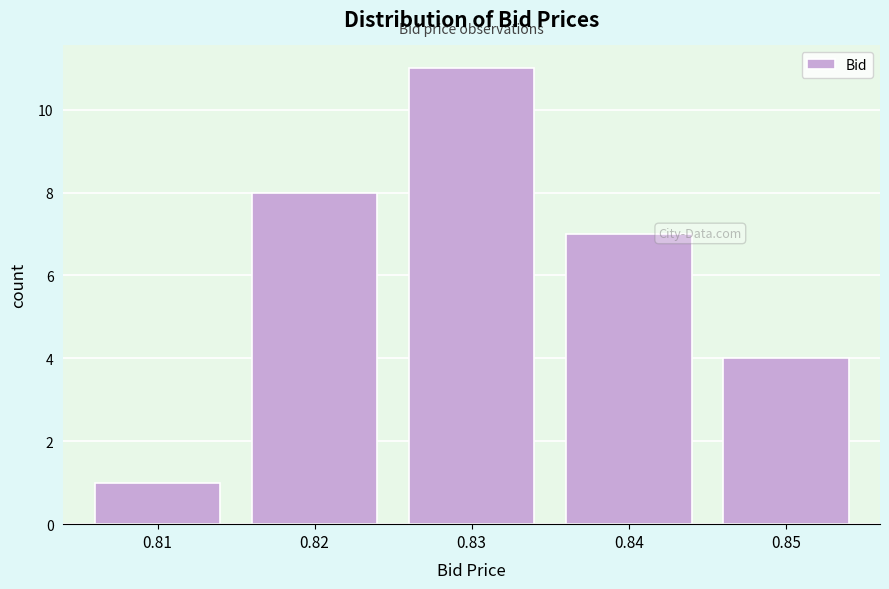

Reading left to right, what are all the values shown in this chart?

0.81=1	0.82=8	0.83=11	0.84=7	0.85=4